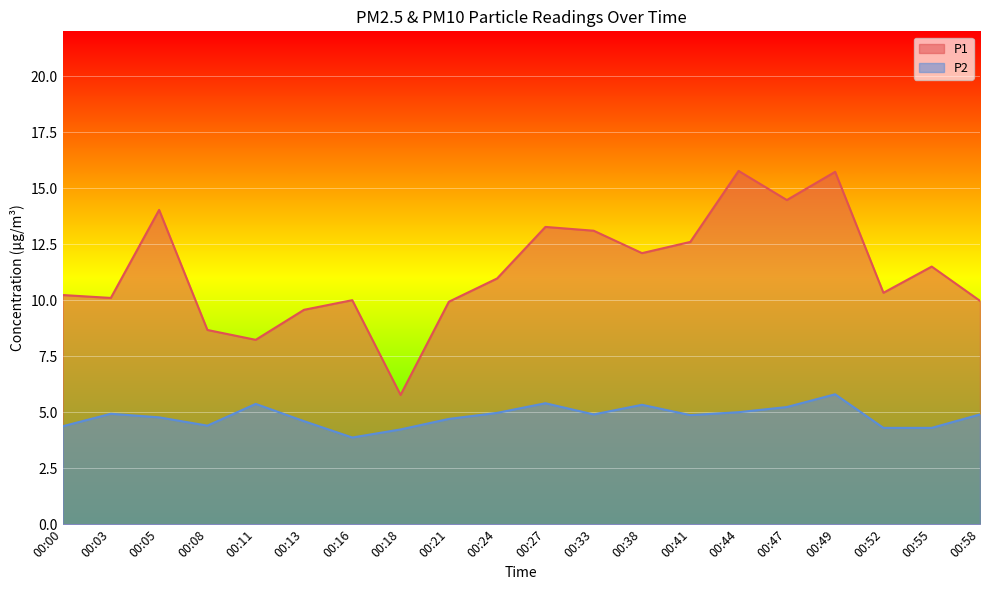

What is the sum of all P2 values?

96.2